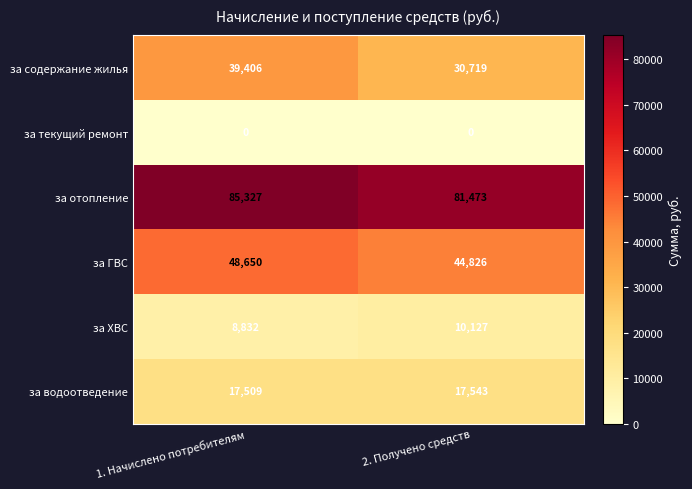

What is the difference between the за ГВС values at 1. Начислено потребителям and 2. Получено средств?

3824